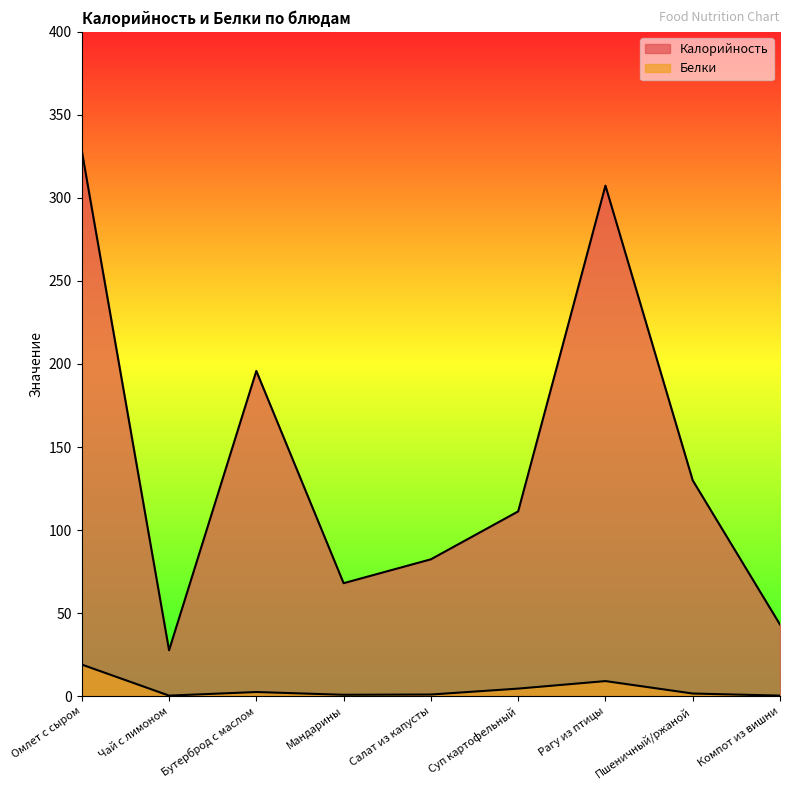

How many data points in Калорийность are less than 111?

4